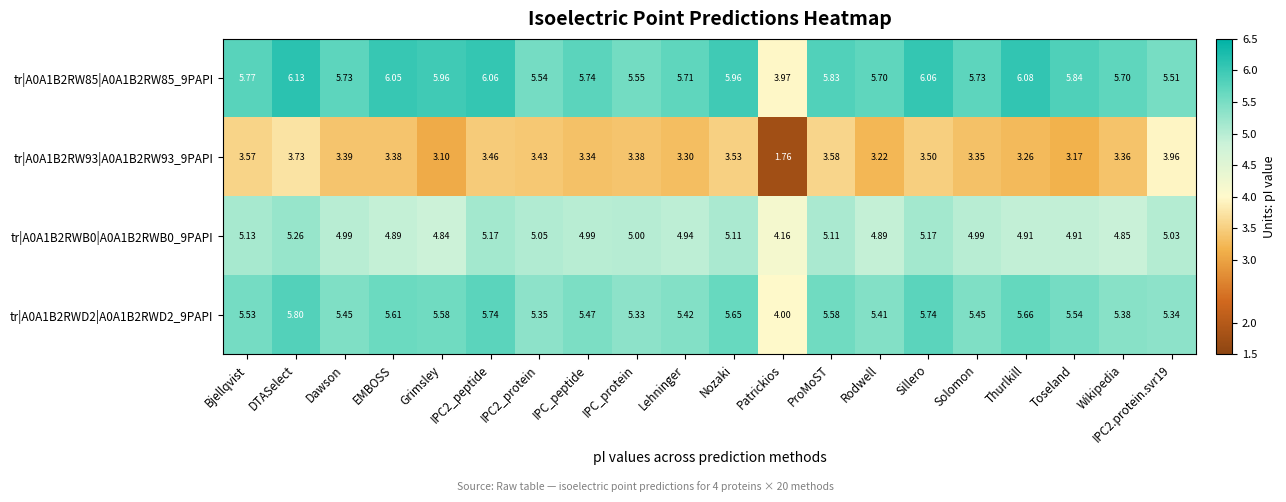

At which label is tr|A0A1B2RWD2|A0A1B2RWD2_9PAPI closest to 4?

Patrickios